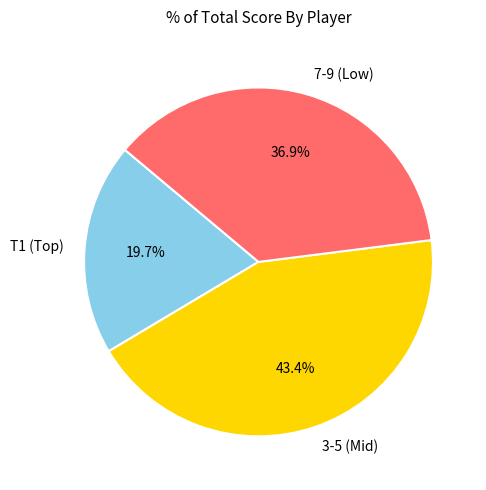

Which category has the smallest portion of the pie?

T1 (Top)